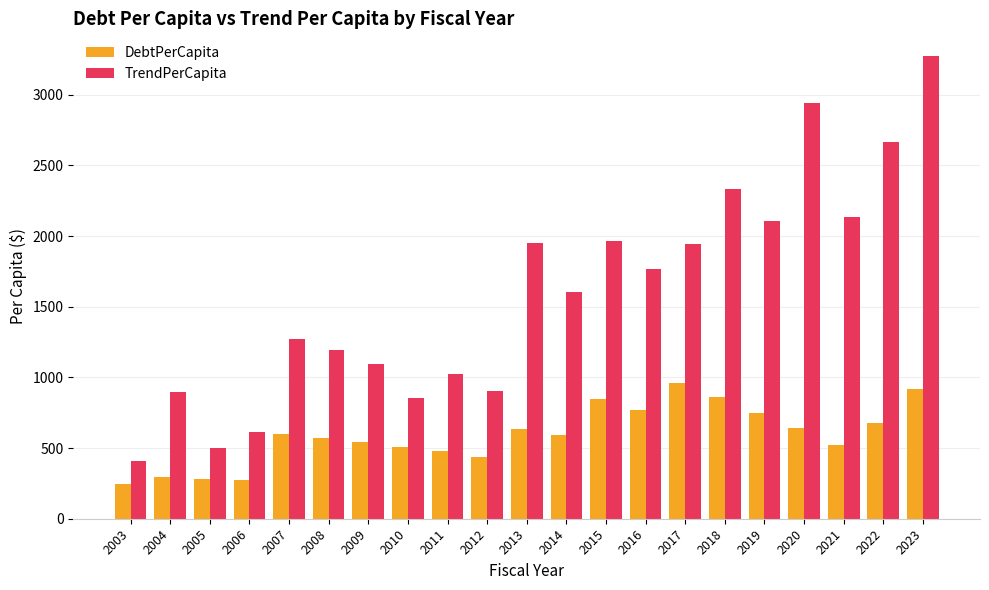

What is the difference between the second highest and minimum values in the TrendPerCapita series?

2532.8